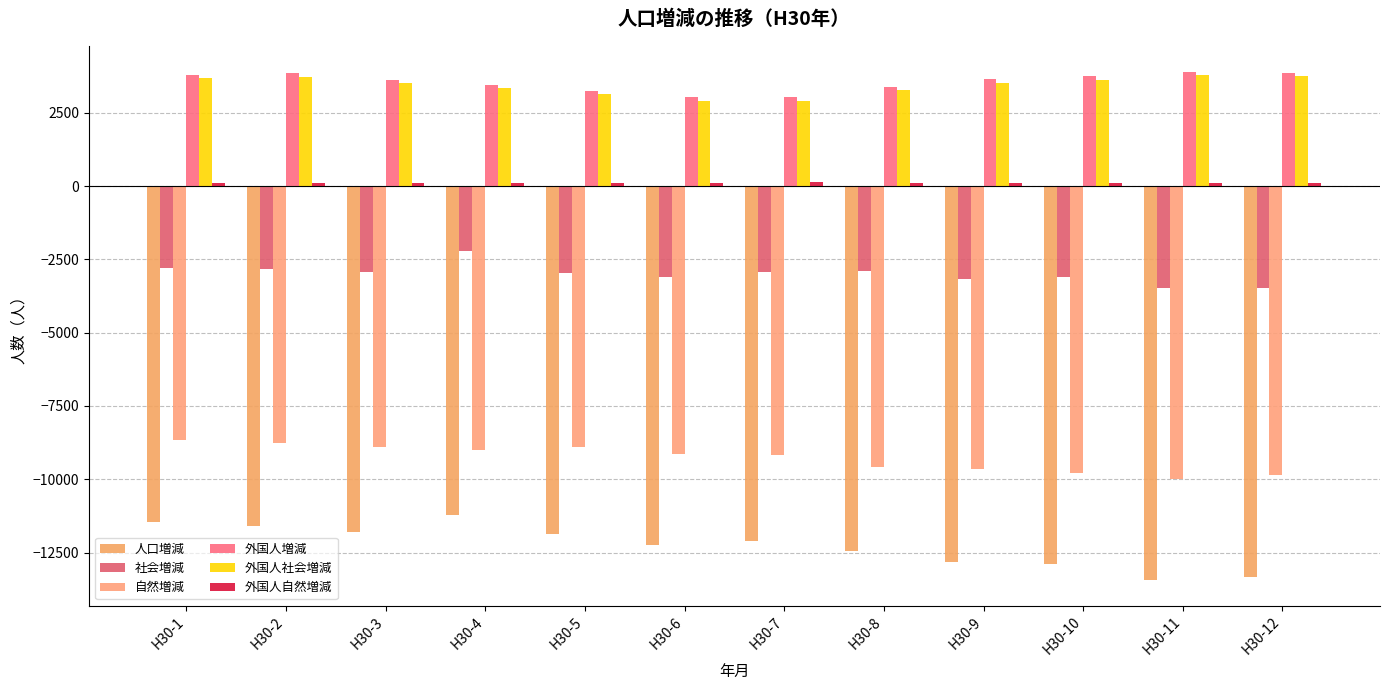

How many bars are there in each group?

6